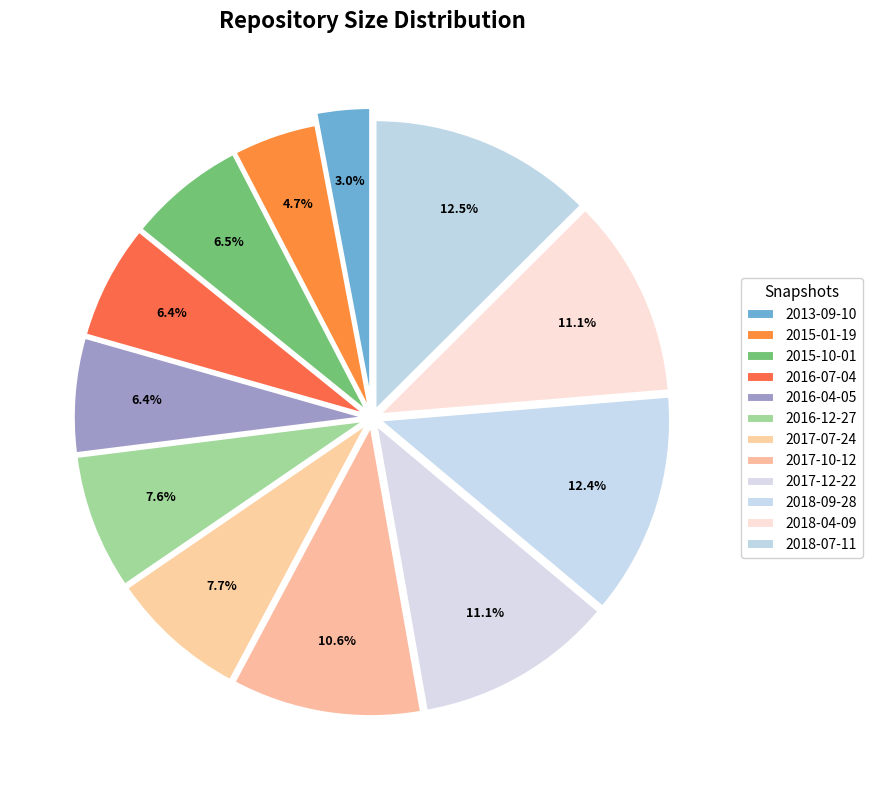

To the nearest percent, what is the average slice percentage?

8%